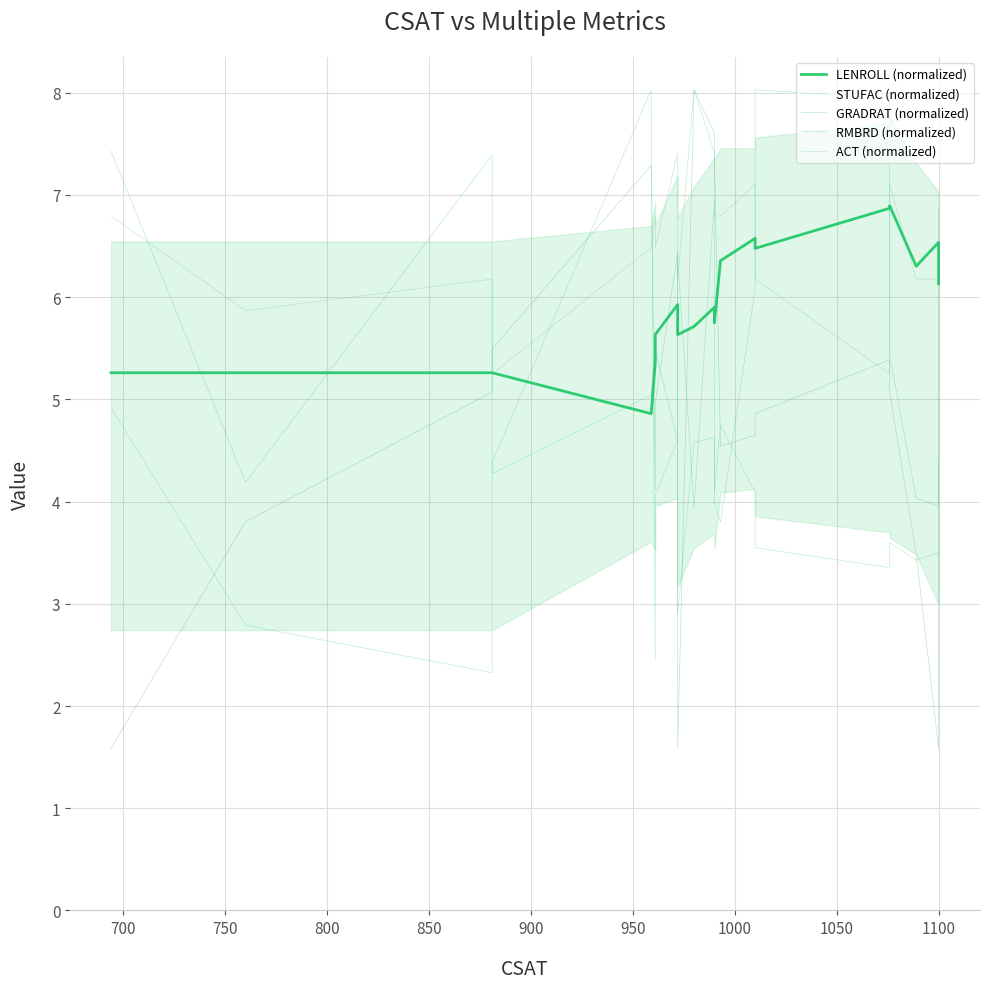

Where does the GRADRAT (normalized) series first go above 5?

750